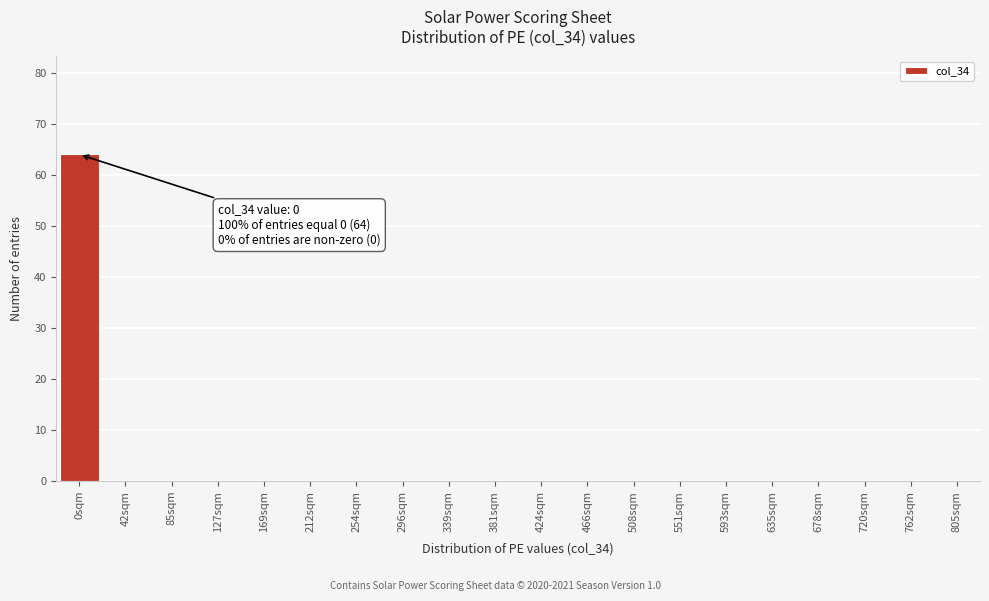

Reading left to right, what are all the values shown in this chart?

0sqm=64	42sqm=0	85sqm=0	127sqm=0	169sqm=0	212sqm=0	254sqm=0	296sqm=0	339sqm=0	381sqm=0	424sqm=0	466sqm=0	508sqm=0	551sqm=0	593sqm=0	635sqm=0	678sqm=0	720sqm=0	762sqm=0	805sqm=0